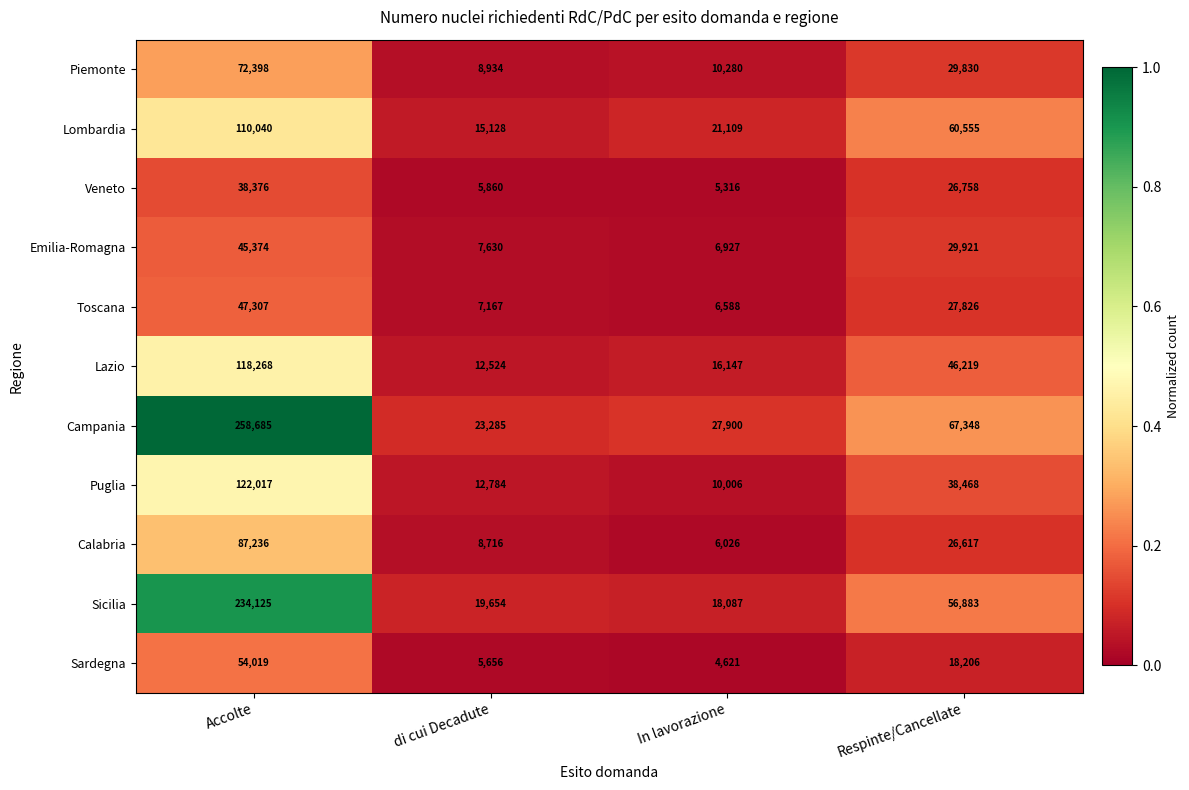

What is the difference between the maximum and minimum values in the Campania series?

235400